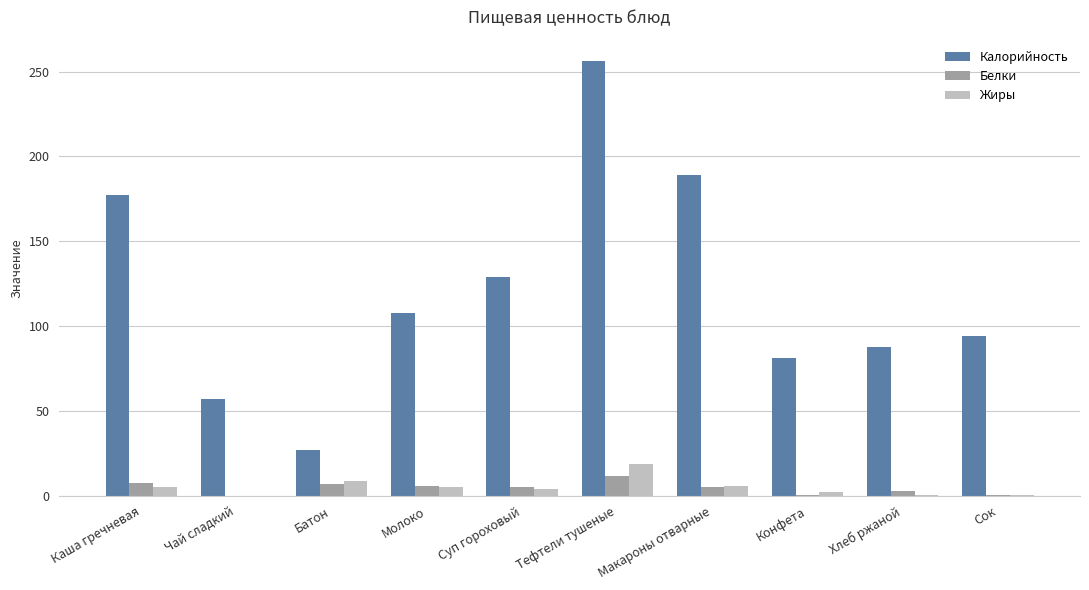

Which category has the highest value in the Калорийность series?

Тефтели тушеные